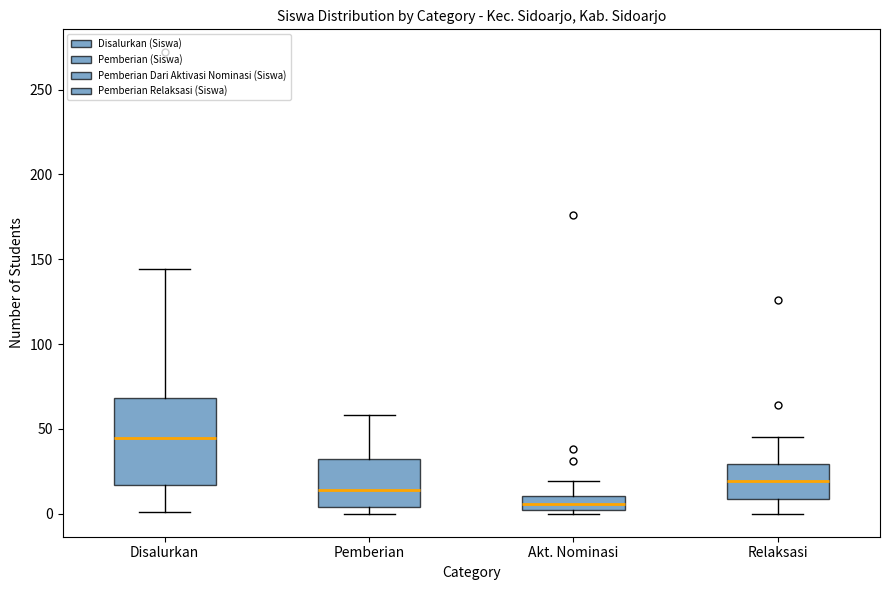

Which box is the tallest, from its lower edge to its upper edge?

Disalurkan